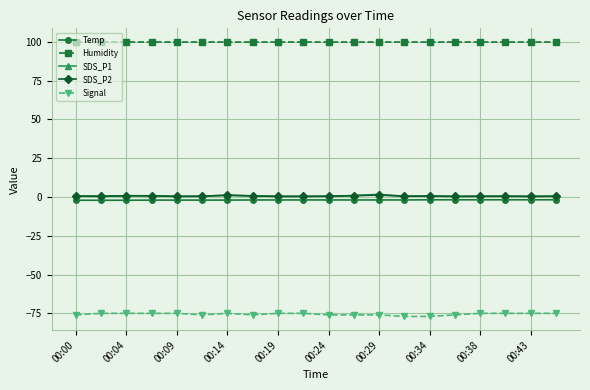

True or false: SDS_P1 and Humidity intersect in this chart.

False